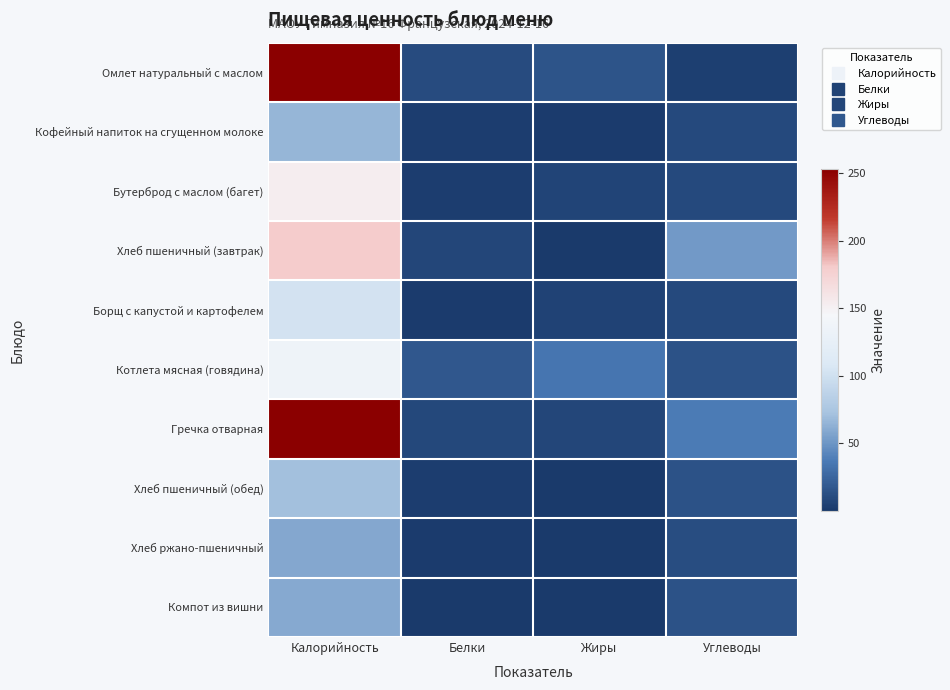

What is the minimum value shown in the chart?

0.2